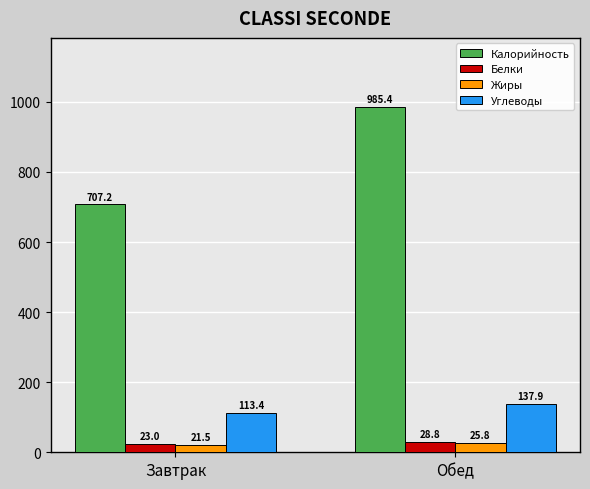

What is the label of the 2nd bar from the left?

Обед